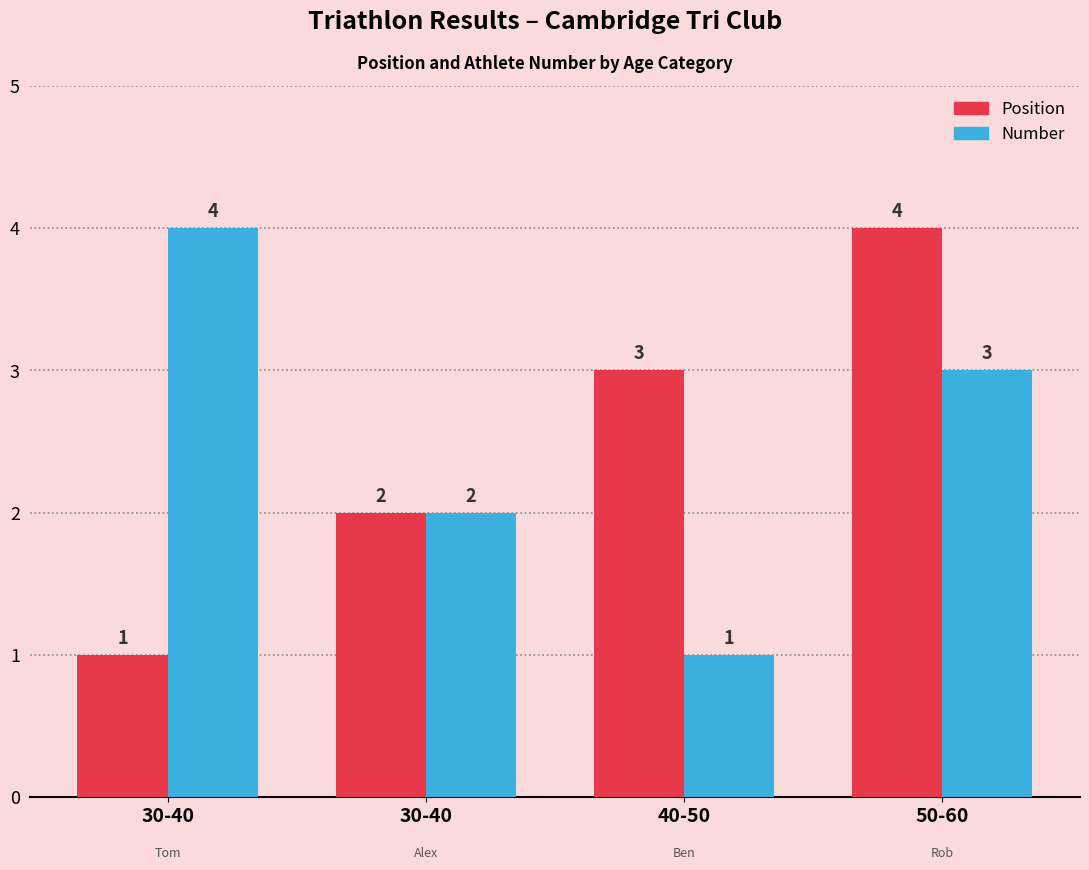

What are all the series names shown in the legend?

Position, Number